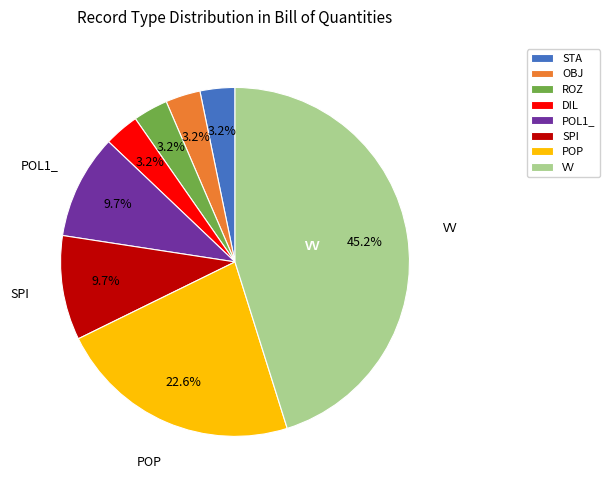

Which slice is the largest?

VV